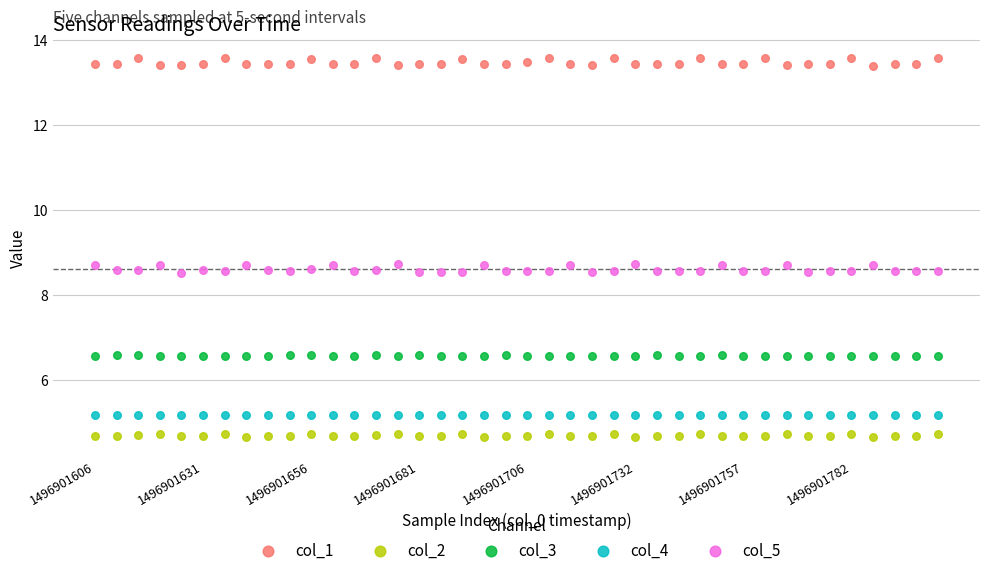

Across all data points, what is the range of Y values (max minus min)?

8.9